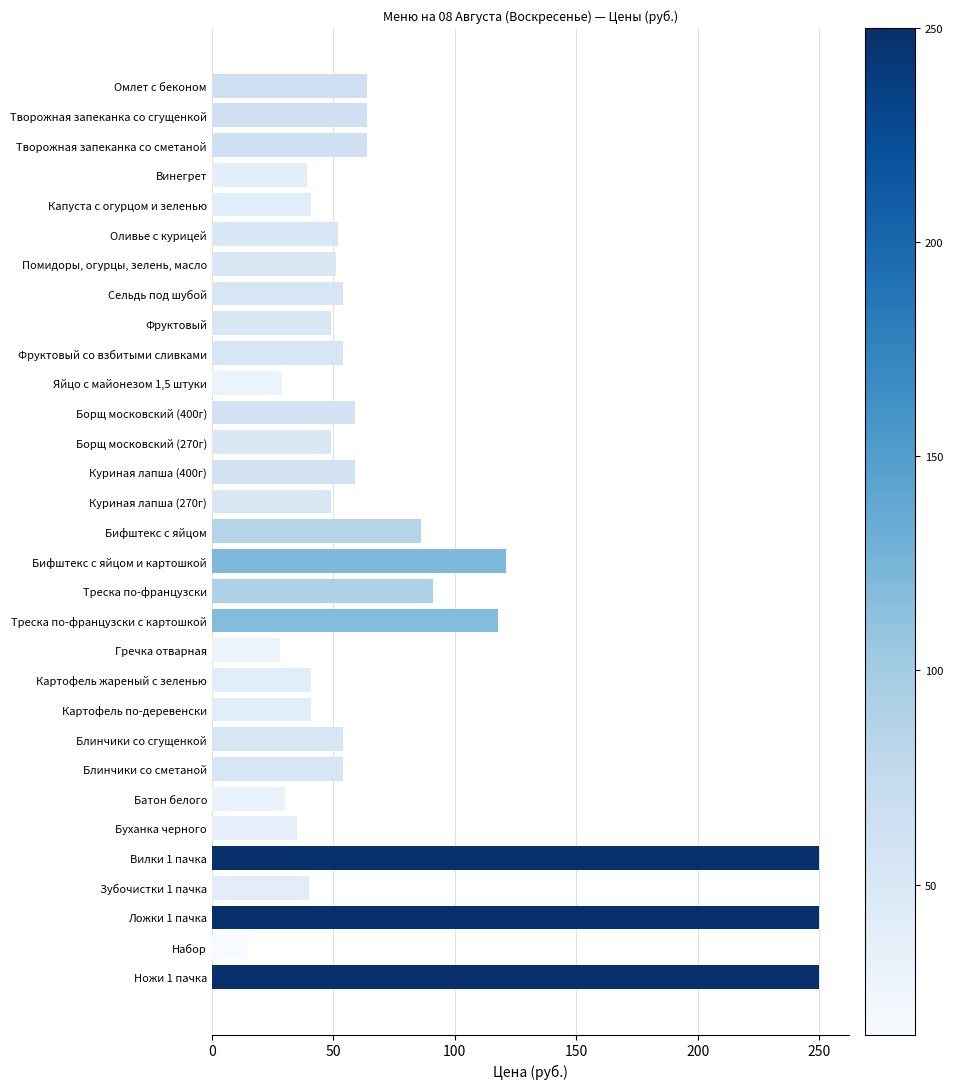

What is the approximate value at Вилки 1 пачка?

250